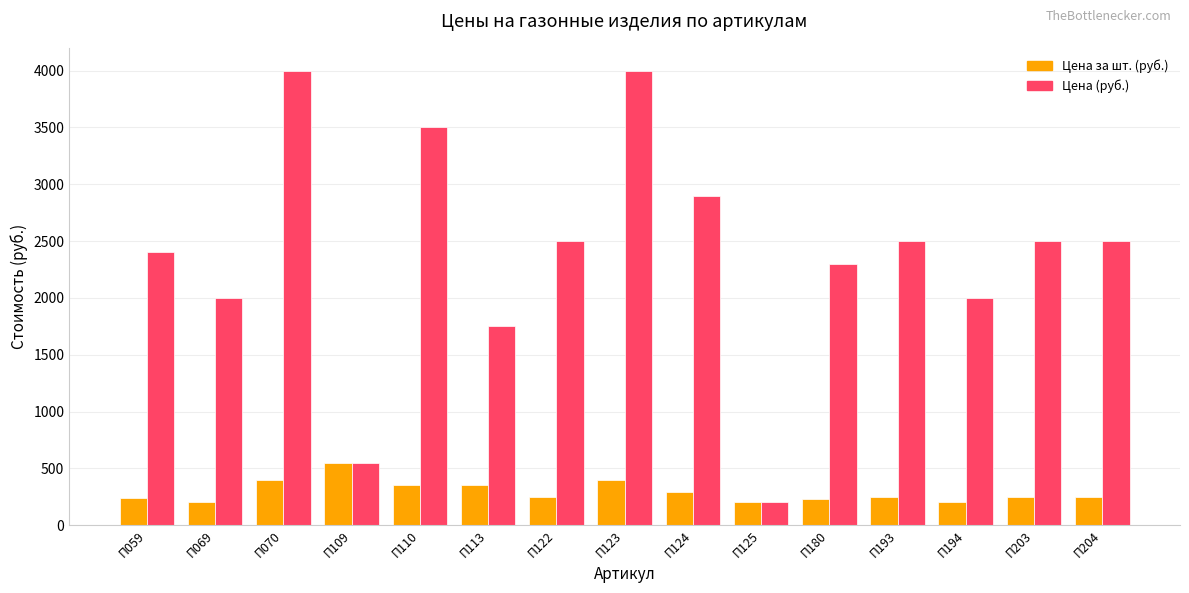

True or false: Цена (руб.) has a value of 4000 at П123.

True